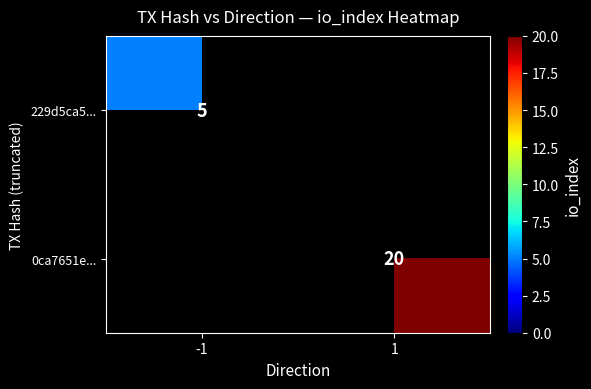

True or false: 0ca7651e... has a value of 28 at 1.

False